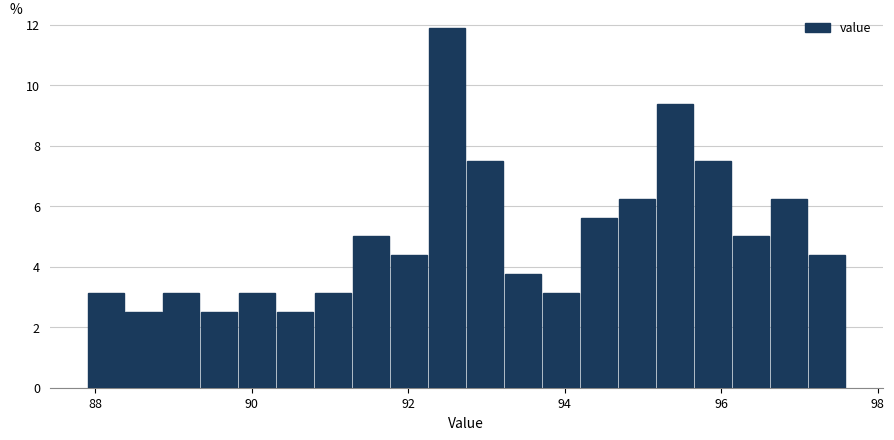

Around what value on the x-axis is the tallest bar? Give the approximate position of its centre, as read against the axis.

92.4